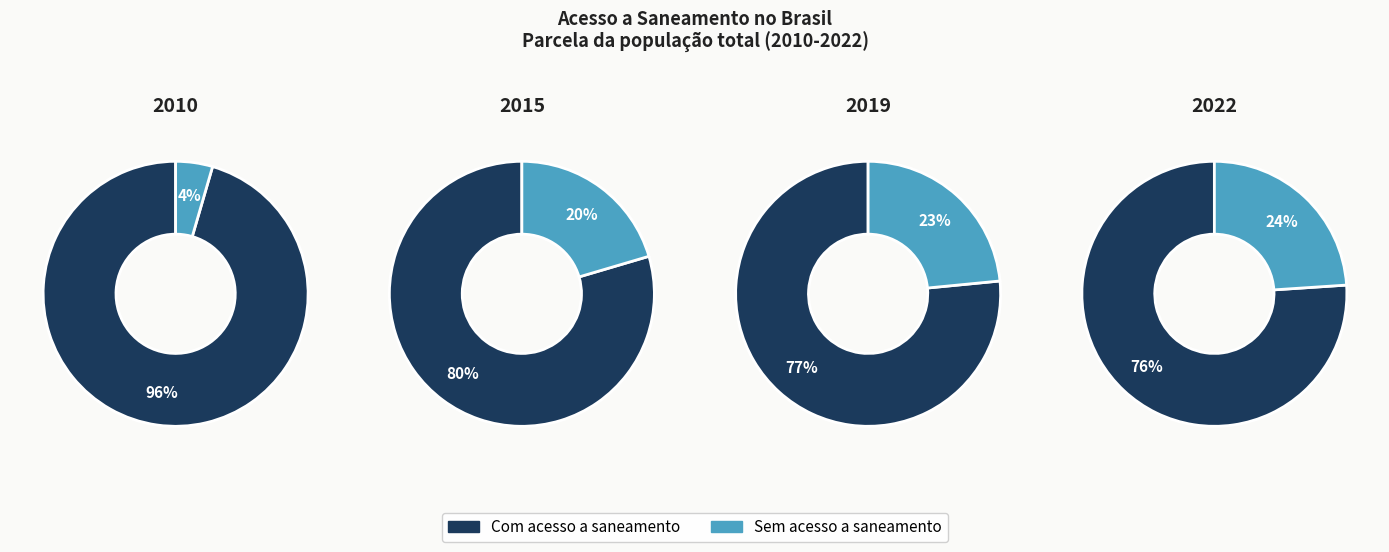

At 2015, list the series in order from smallest to largest.

Sem acesso a saneamento, Com acesso a saneamento